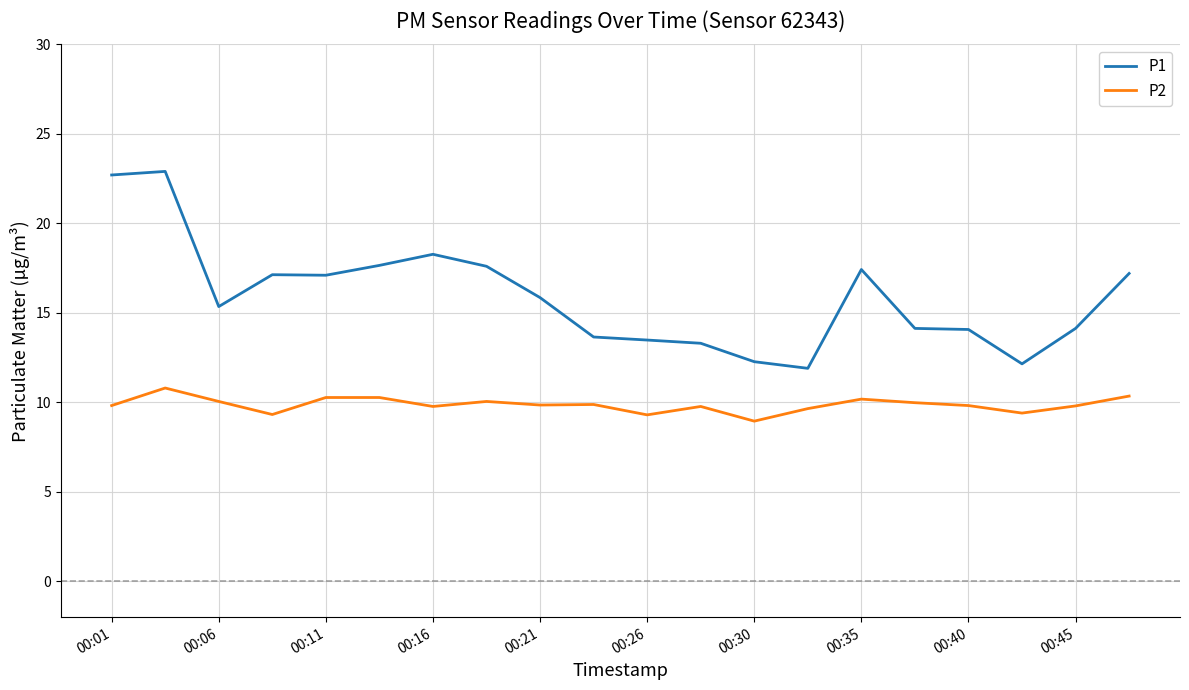

True or false: P1 and P2 cross at least once.

False